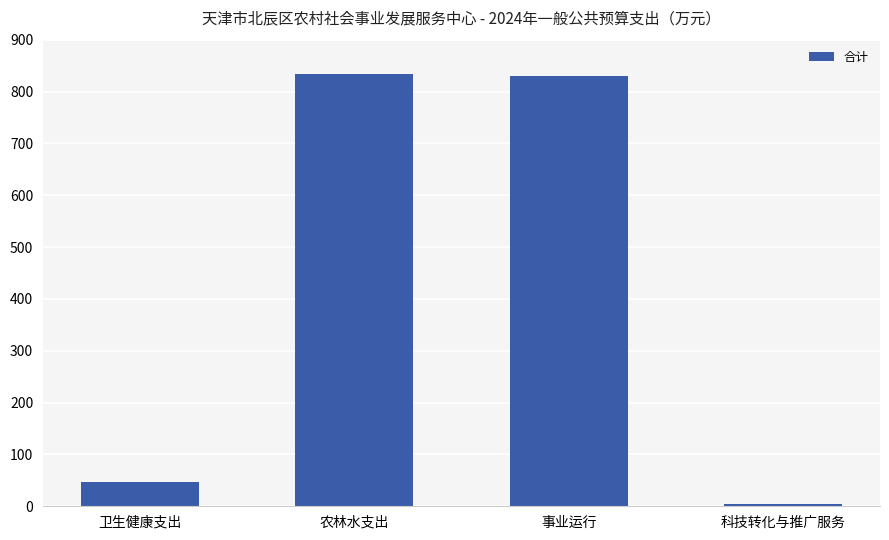

What is the greatest value displayed?

834.4